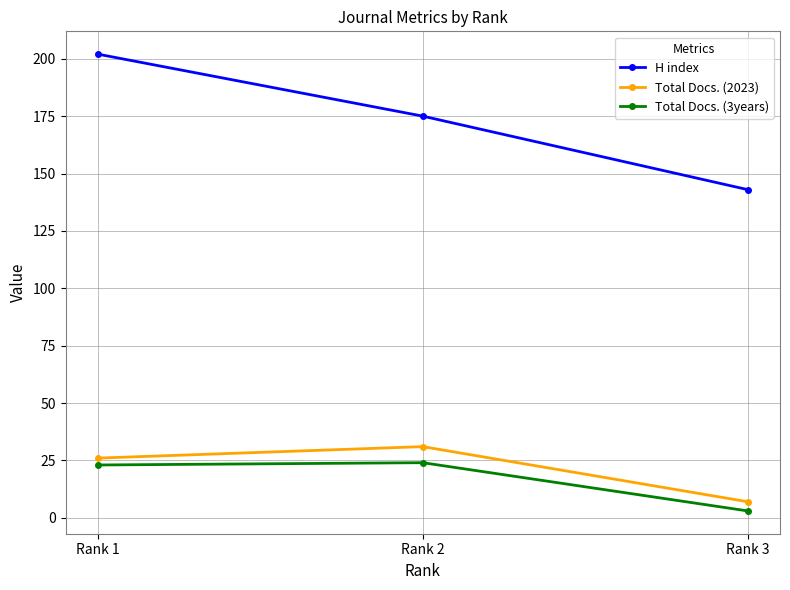

What is the difference between the highest and lowest values at Rank 3?

140